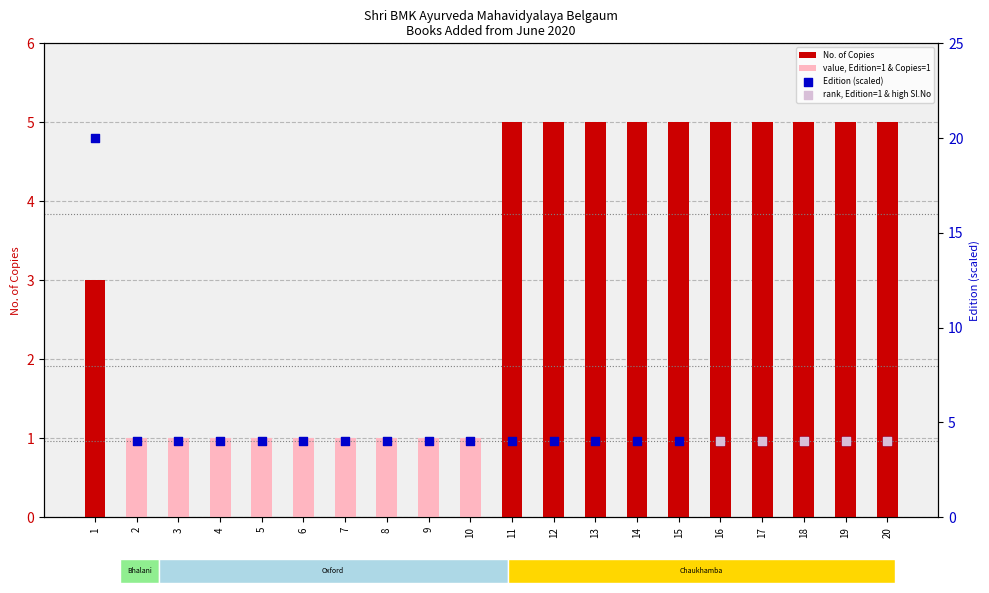

Which series has the largest total across all categories?

Edition (scaled)